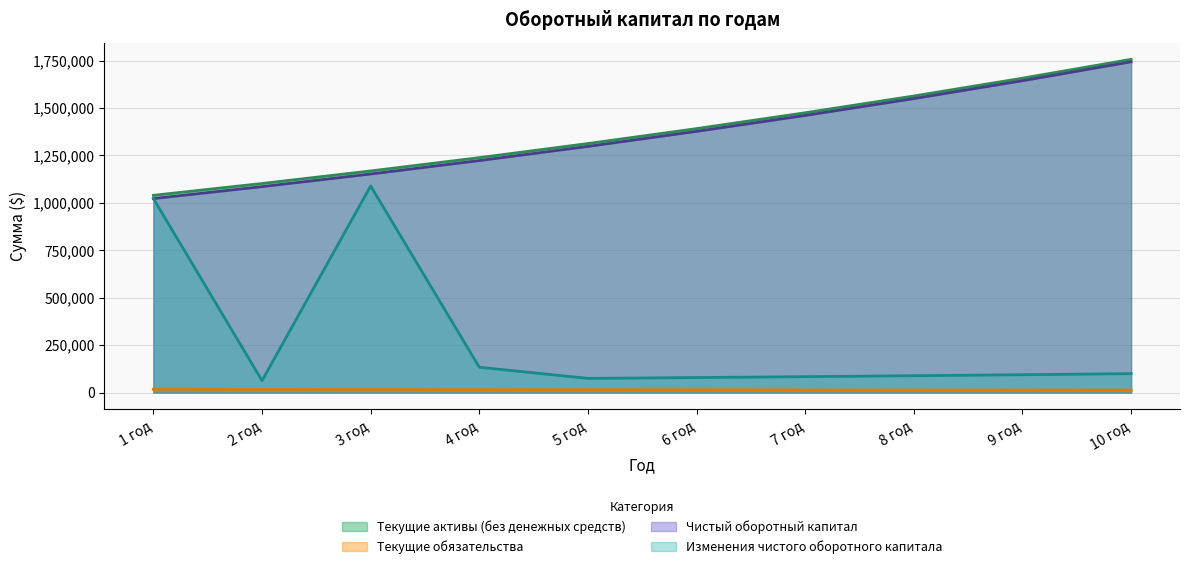

At which label does Текущие обязательства reach its minimum?

10 год